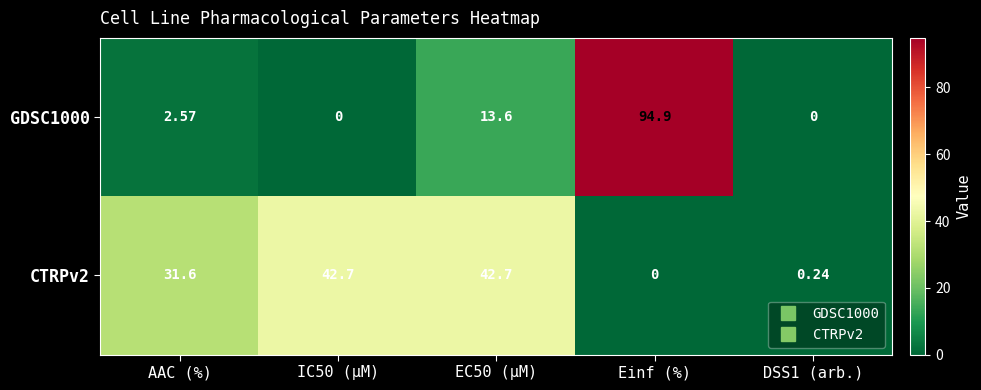

At which category does the chart reach its peak across all series?

Einf (%)